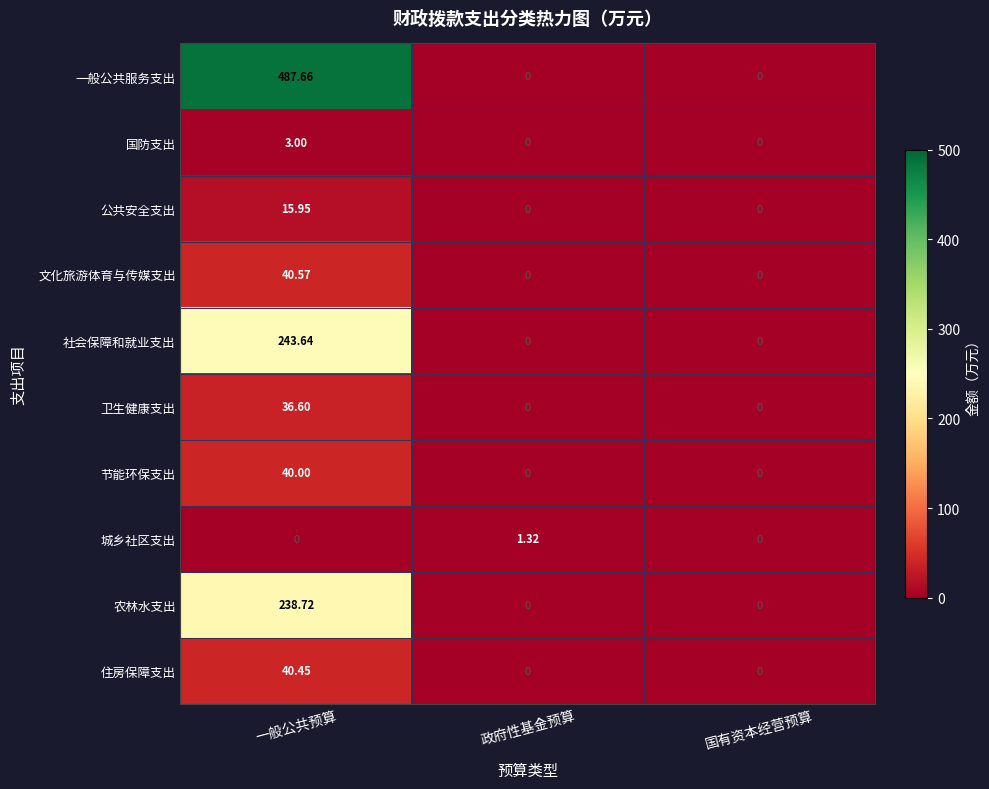

Which series has the largest range (max minus min)?

一般公共服务支出